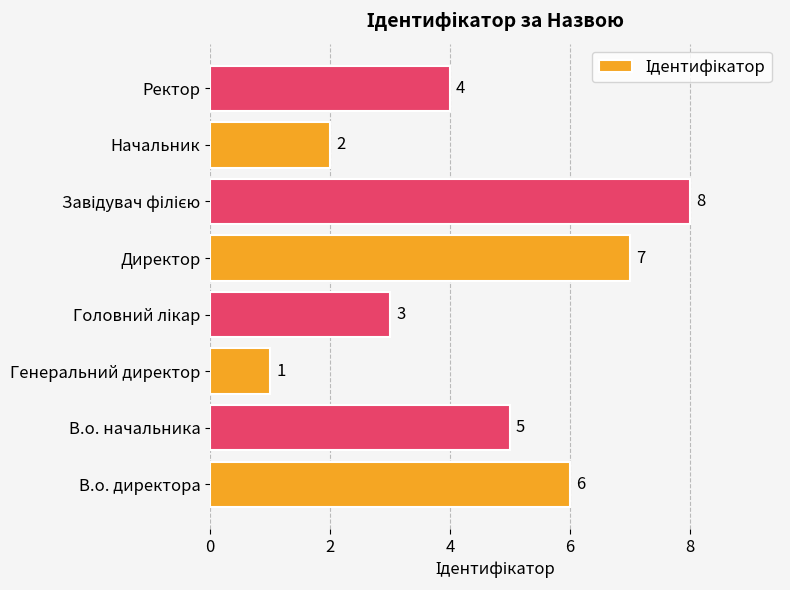

What is the difference between the second highest and minimum values?

6